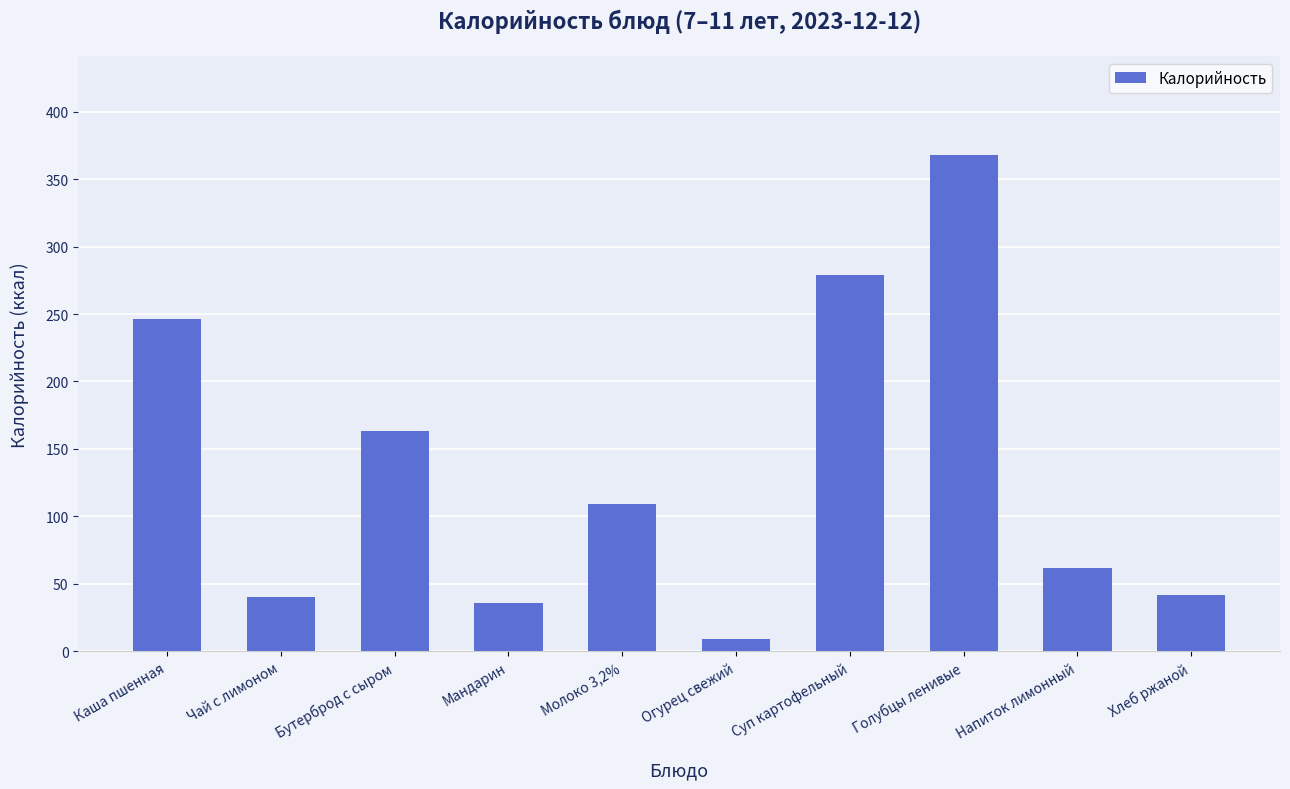

Does the chart contain stacked bars?

No